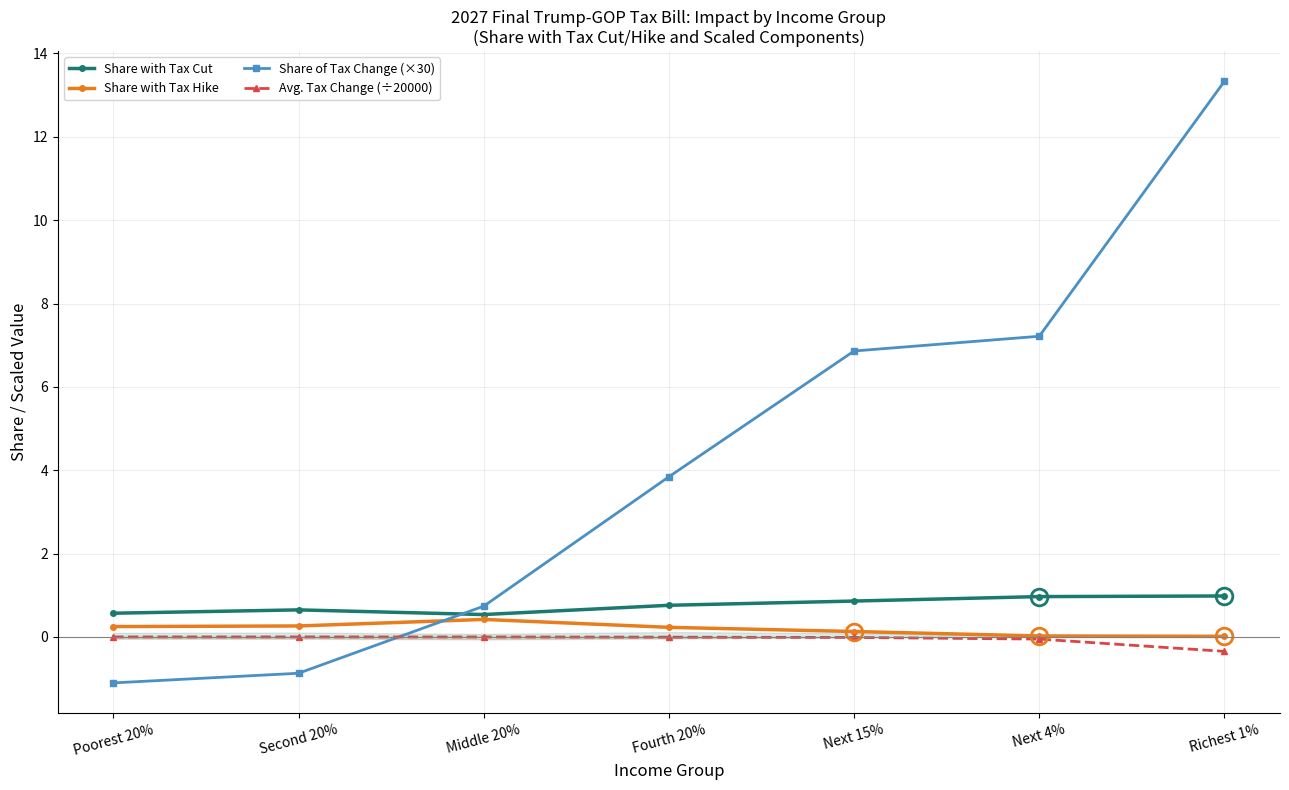

True or false: Share with Tax Cut has more than 1 interior local peaks.

False